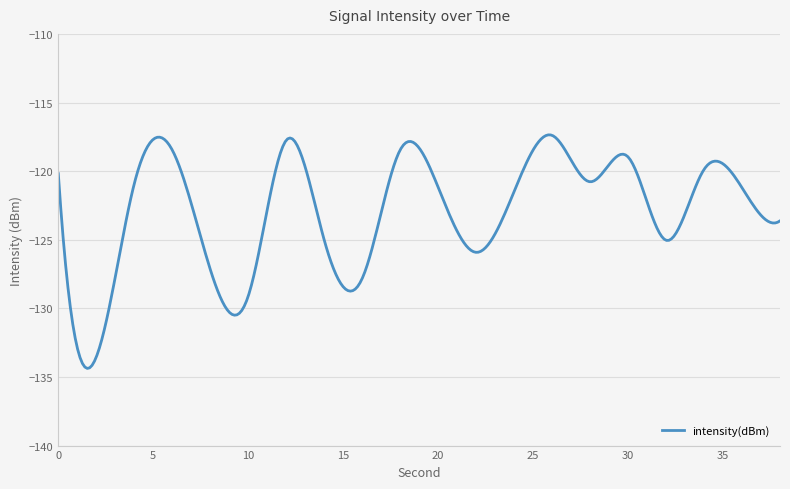

What is the minimum value shown in the chart?

-134.4